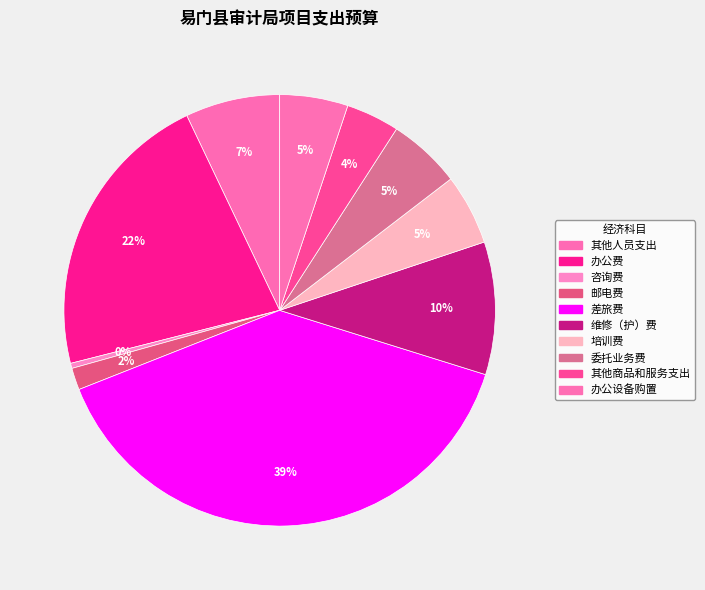

How many slices are in this pie chart?

10